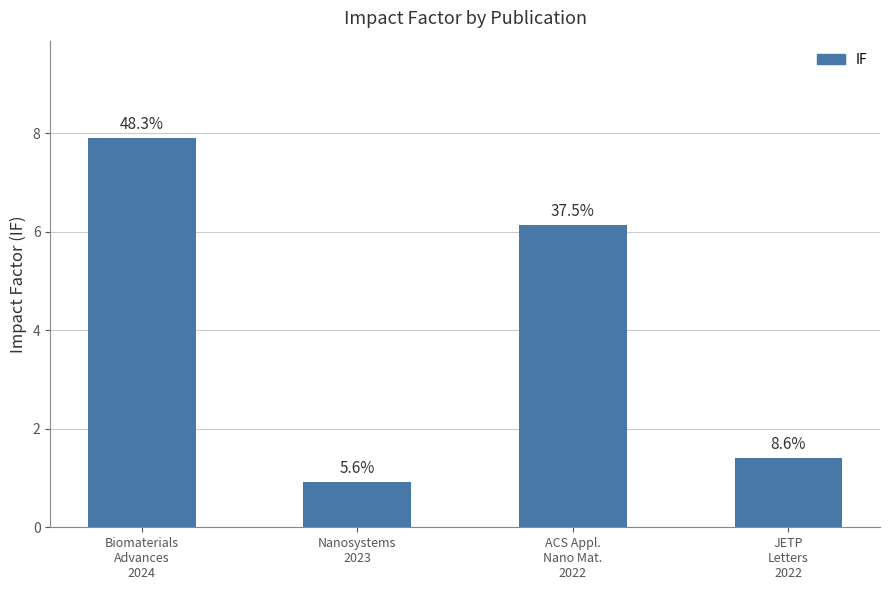

What is the maximum value shown in the chart?

7.9